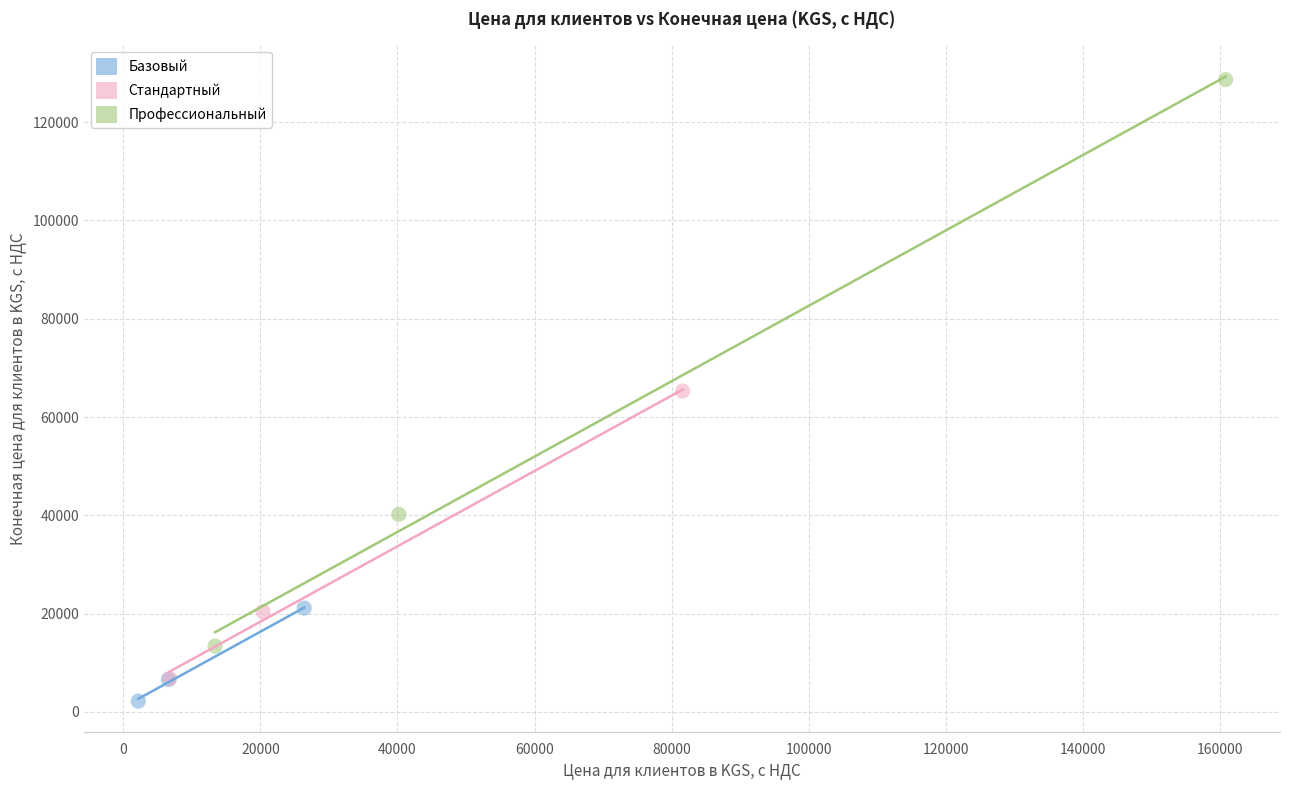

What are all the series names shown in the legend?

Базовый, Стандартный, Профессиональный